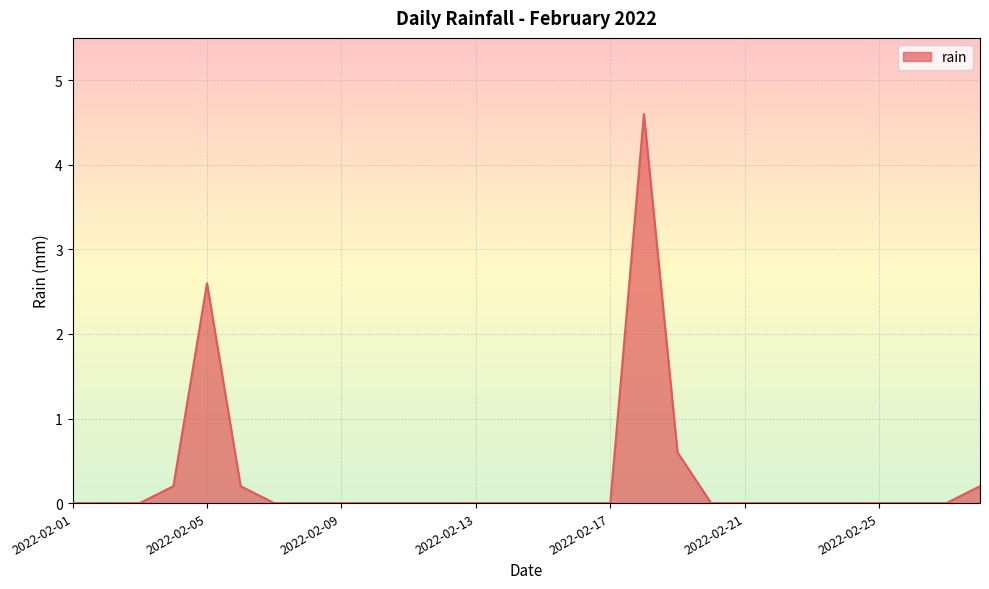

What is the difference between the second highest and second lowest values?

2.6